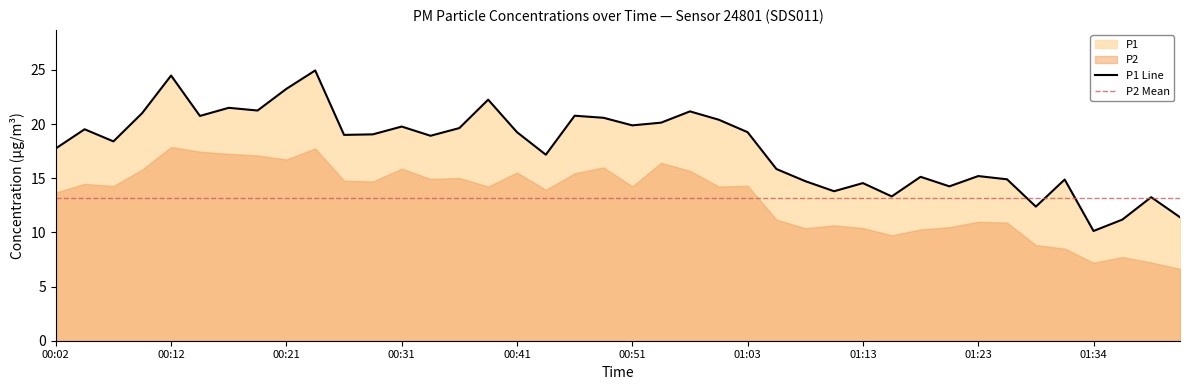

What is the difference between the values at 00:57 and 00:14?

0.4